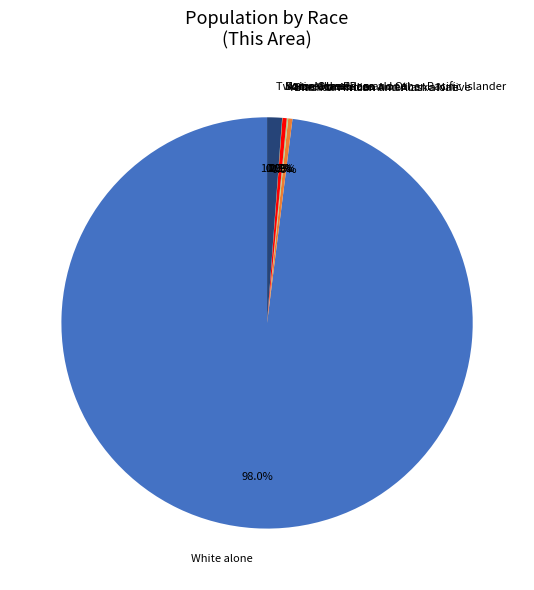

The Two or More Races slice represents 1% of the pie. True or false?

True